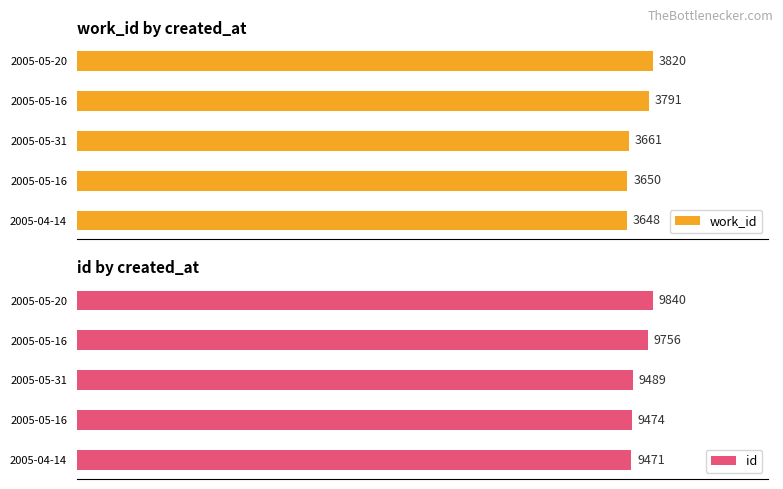

List the series in order of their peak value, highest first.

id, work_id